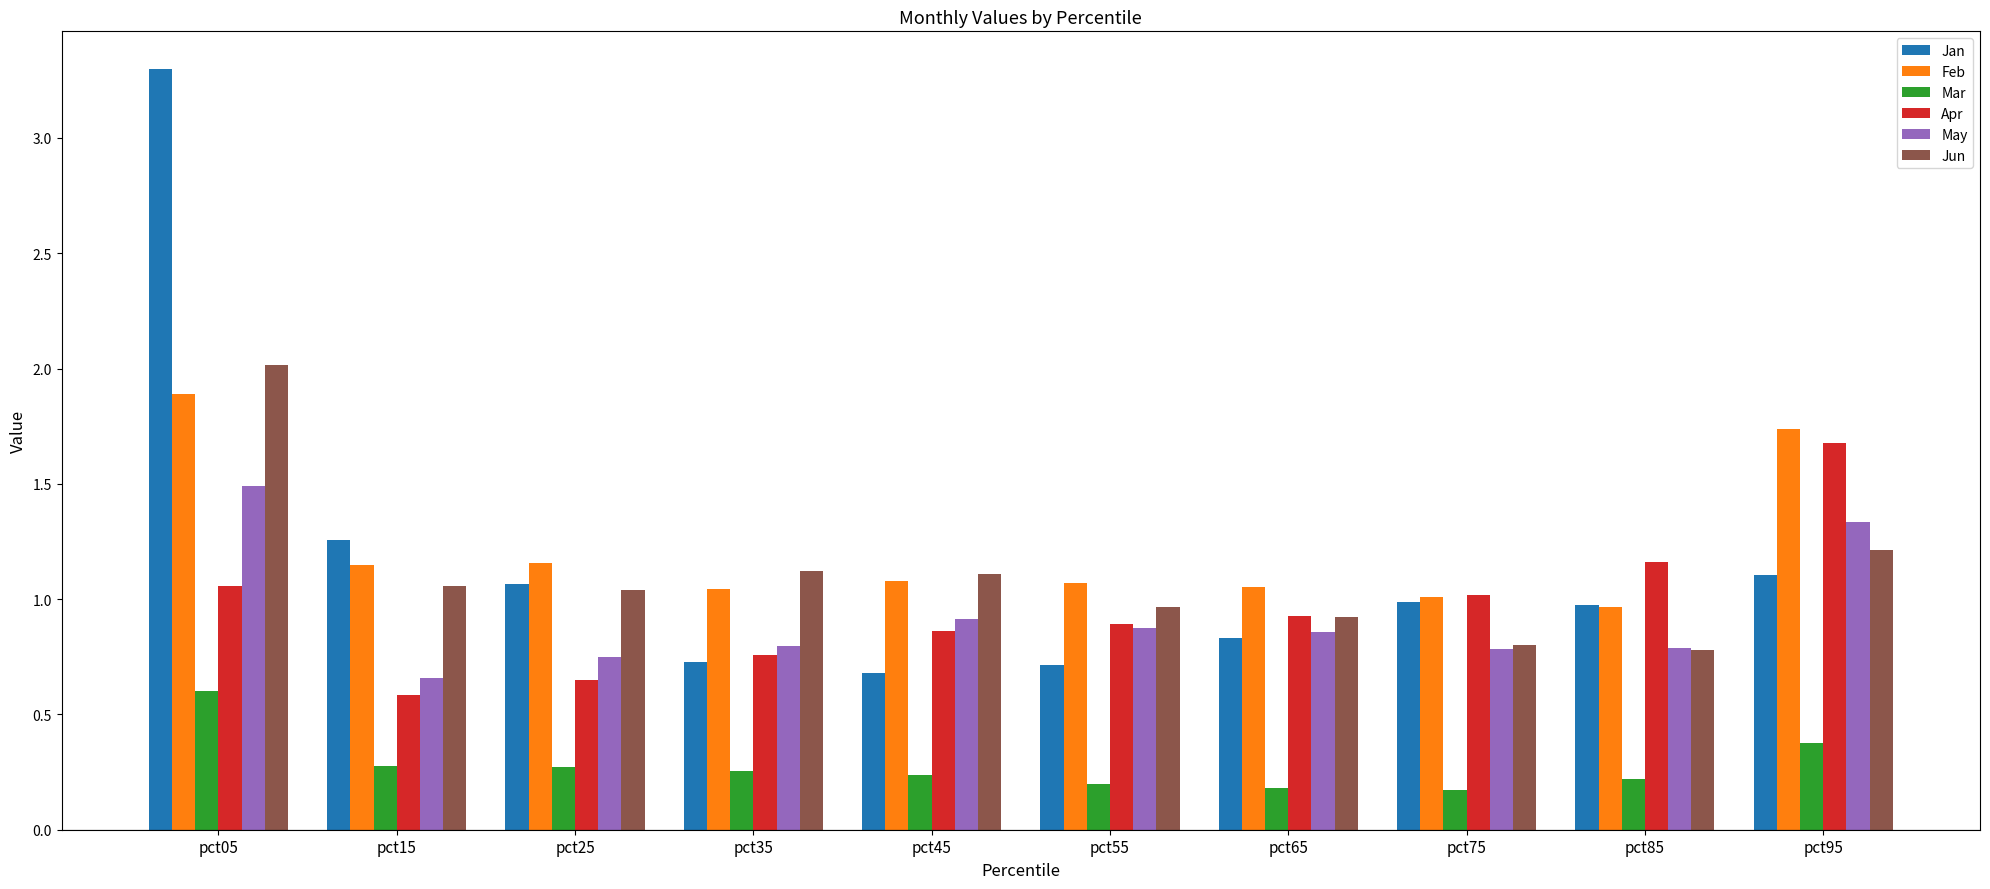

Is it true that Feb equals 1.9 at pct05?

True